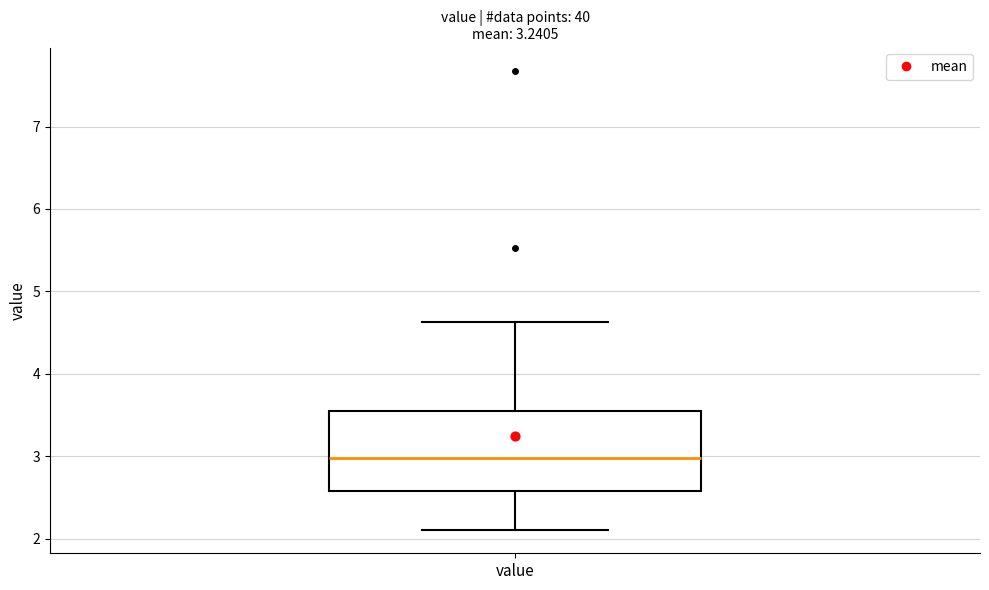

Read this box plot against the y-axis: the position of the median line, the range covered by the box, and the ends of both whiskers. The values are not printed on the chart, so give them approximately, as read against the axis.

median 3.0, box 2.6 to 3.5, whiskers 2.1 to 4.6